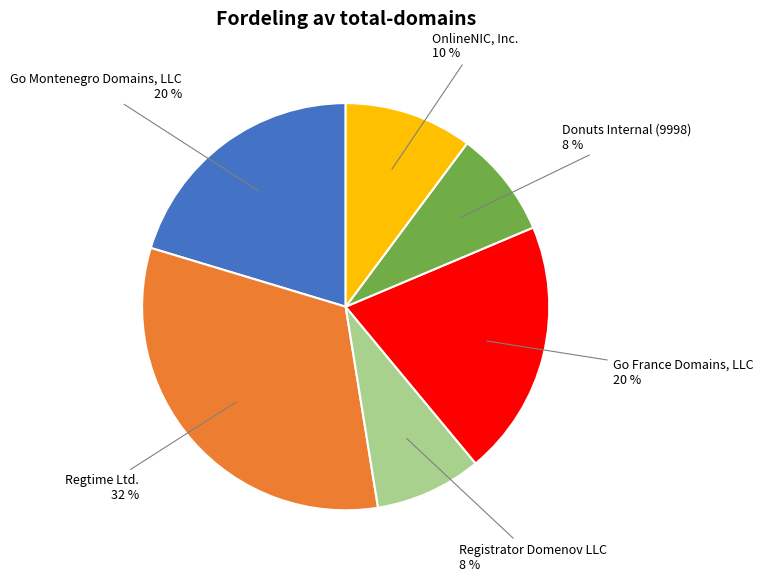

To the nearest percent, what is the average slice percentage?

17%